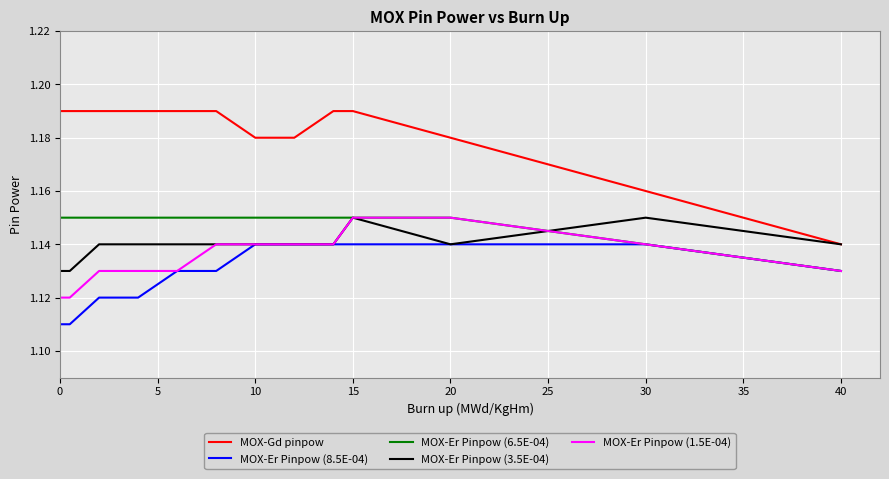

Which series has the widest spread of values?

MOX-Gd pinpow